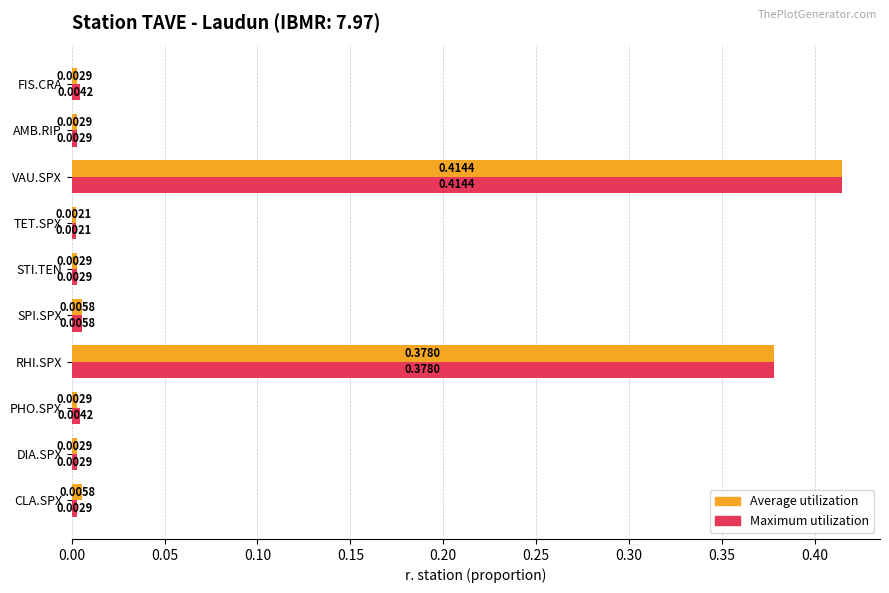

Between CLA.SPX and PHO.SPX, which series saw the biggest shift?

Average utilization